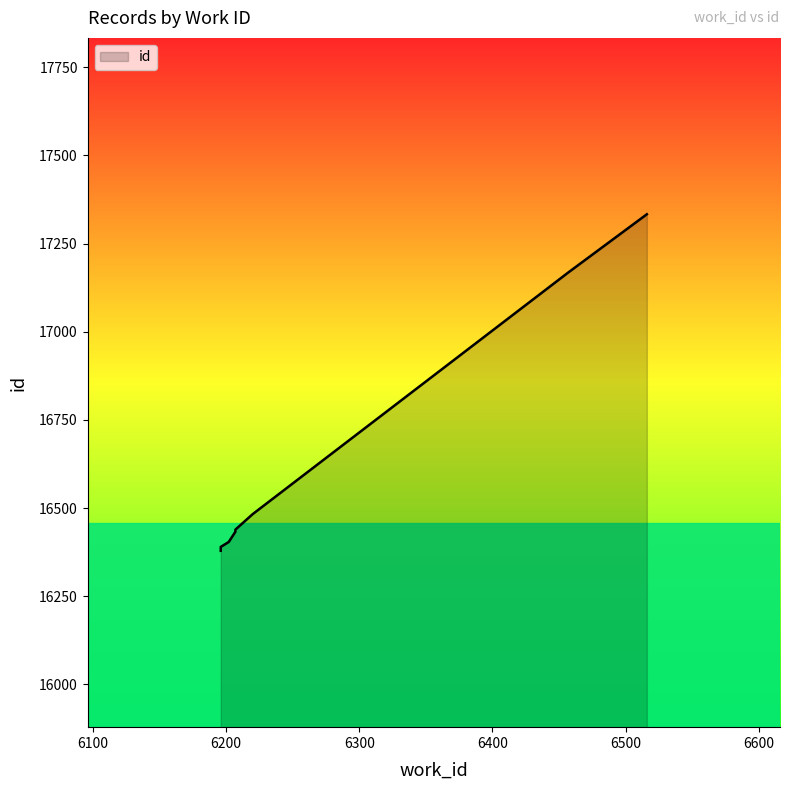

What is the maximum value shown in the chart?

17333